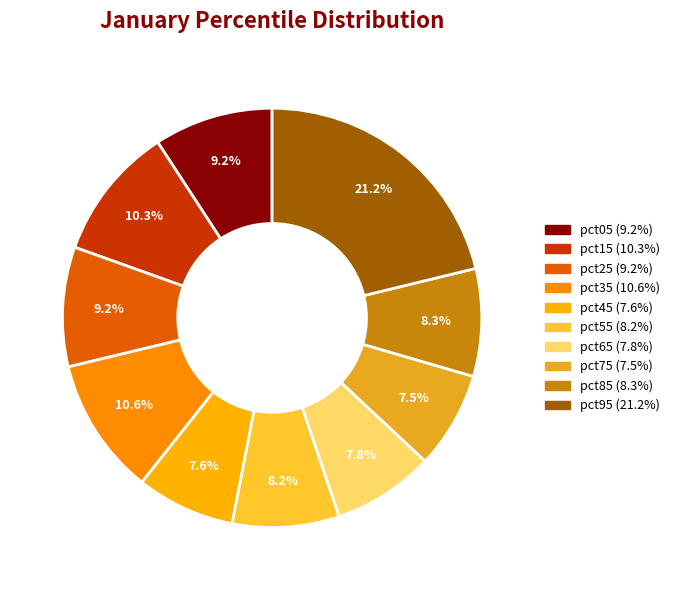

Is there a majority slice in this chart?

No